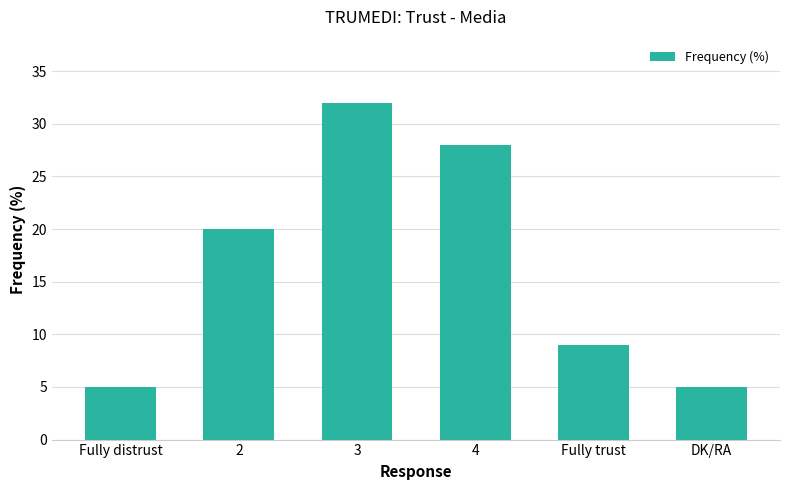

Which has a higher value, Fully trust or DK/RA?

Fully trust